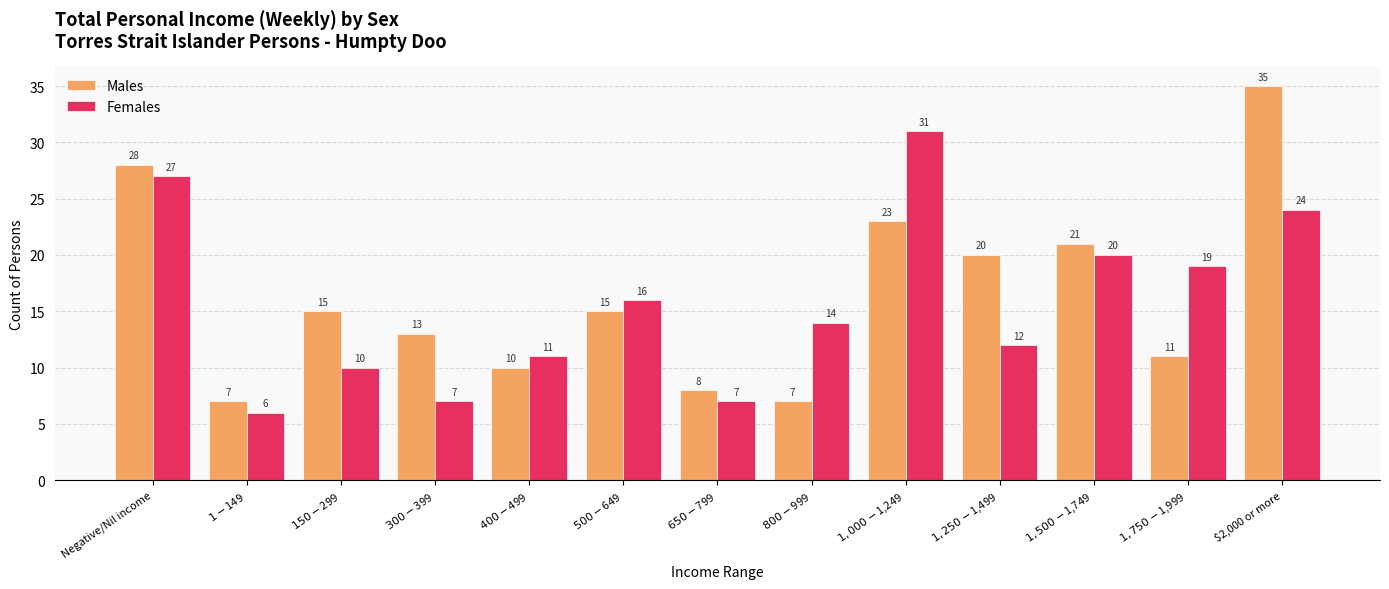

What is the difference between the maximum and minimum values in the Males series?

28